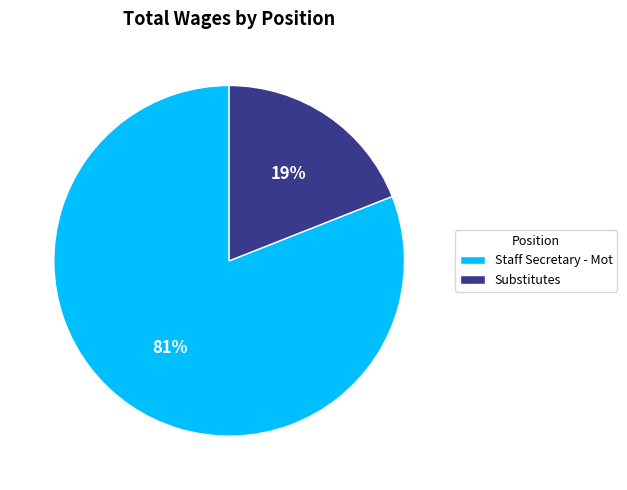

Combined, do Substitutes and Staff Secretary - Mot account for over 50%?

Yes